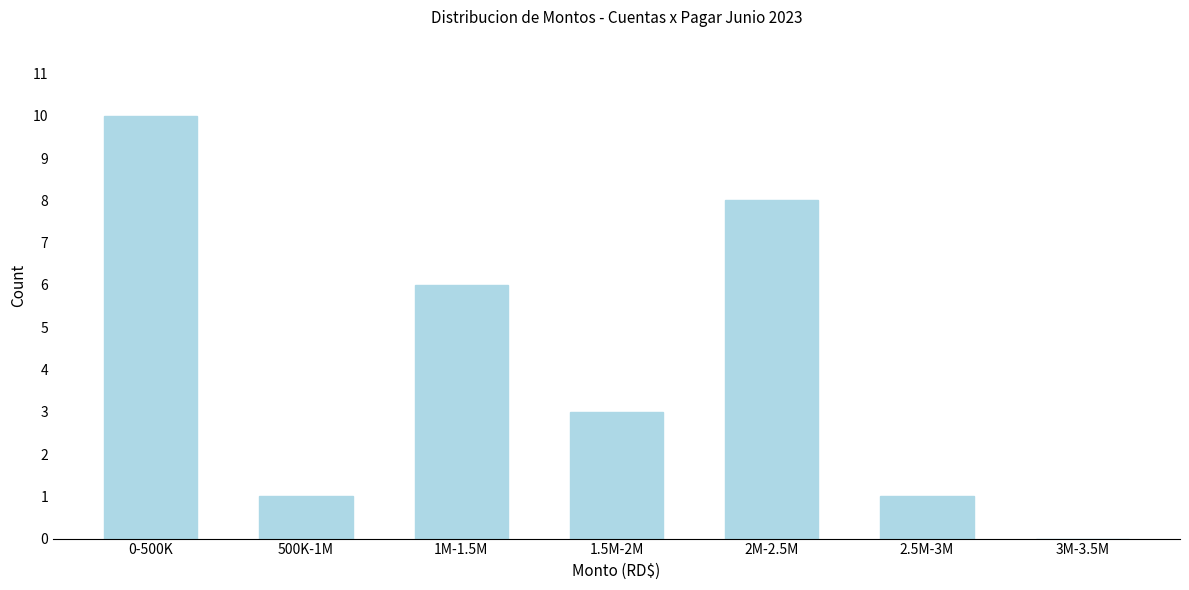

Reading left to right, transcribe all the data shown in this chart.

0-500K=10	500K-1M=1	1M-1.5M=6	1.5M-2M=3	2M-2.5M=8	2.5M-3M=1	3M-3.5M=0